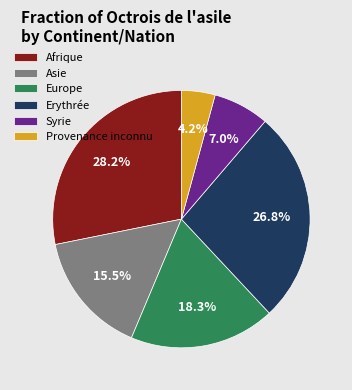

To the nearest percent, what percentage of the pie is Europe?

18%